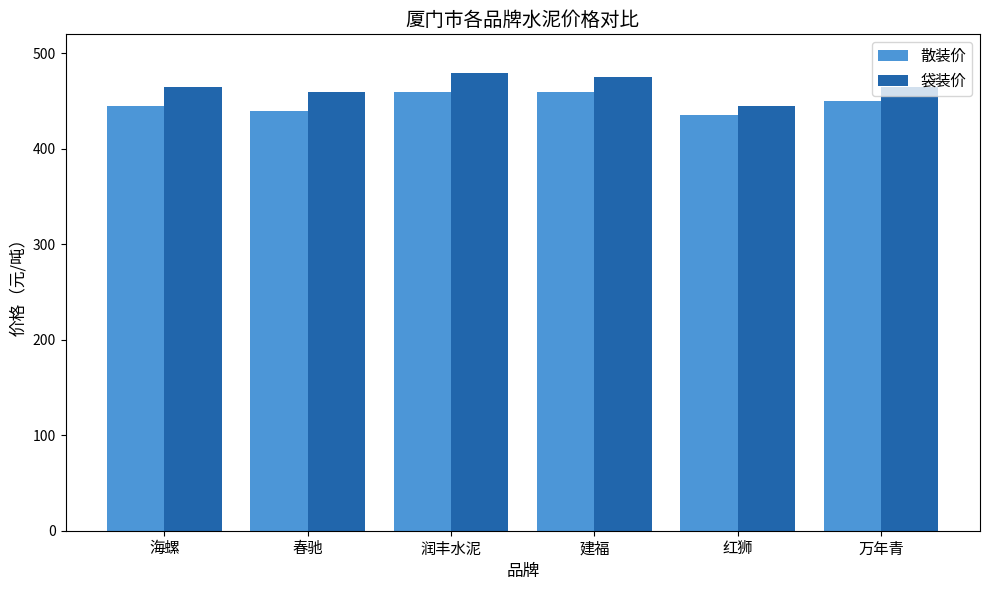

Reading left to right, list all the values displayed in this chart.

散装价: 海螺=445	春驰=440	润丰水泥=460	建福=460	红狮=435	万年青=450
袋装价: 海螺=465	春驰=460	润丰水泥=480	建福=475	红狮=445	万年青=465